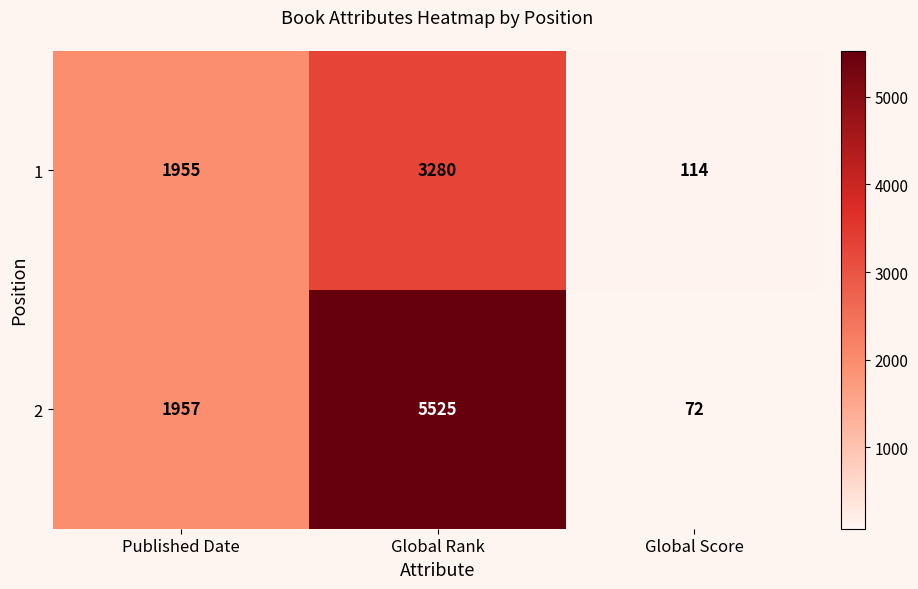

How many data points does each series have?

3